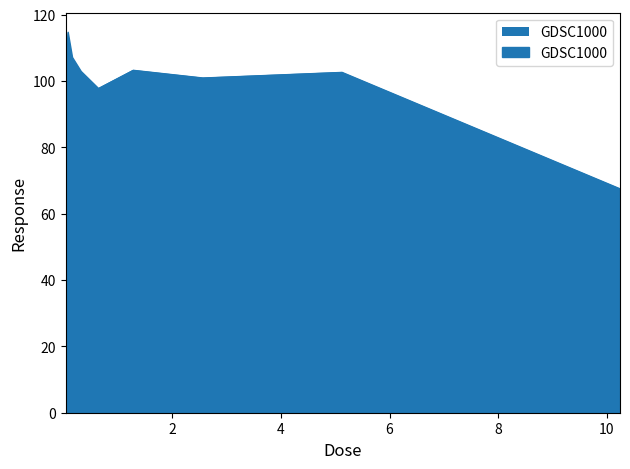

What is the smallest value displayed?

67.6